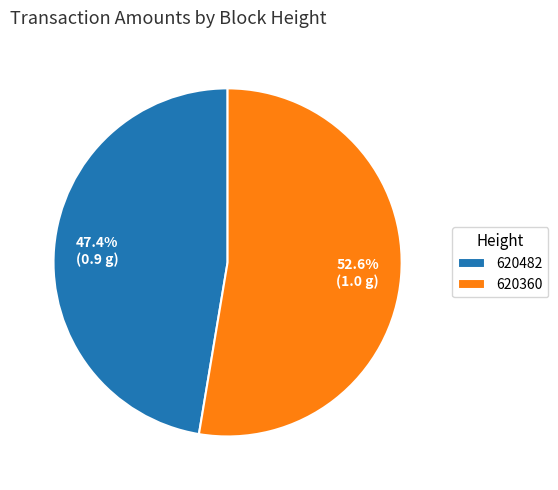

What percentage is the 620482 slice, to the nearest percent?

47%